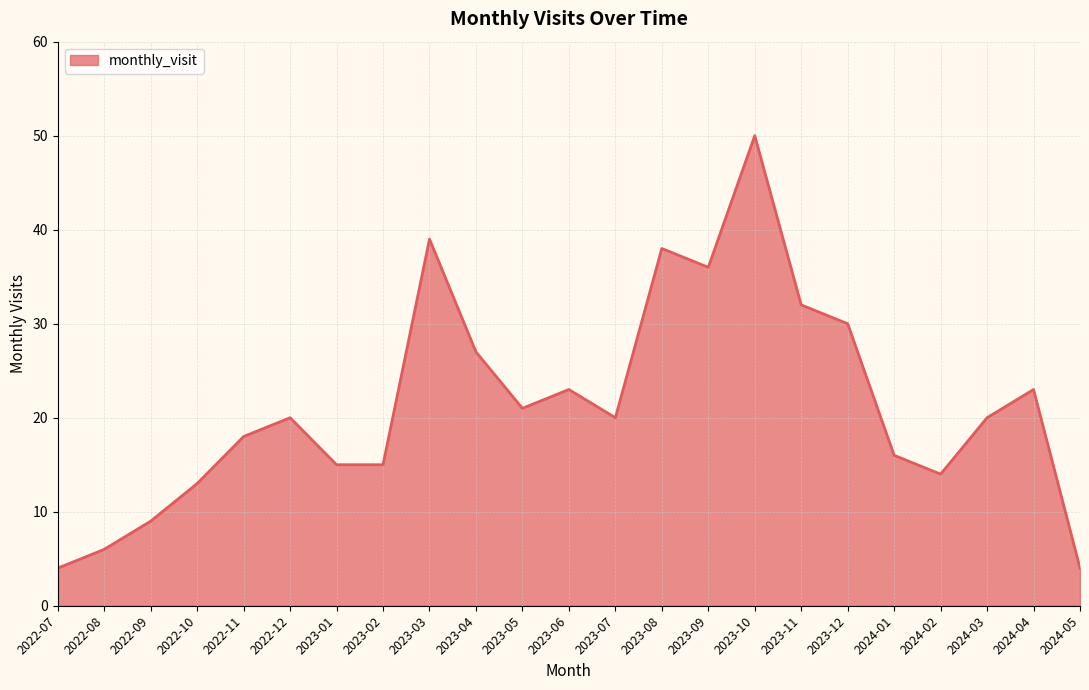

True or false: the data shows 74 at 2023-10.

False